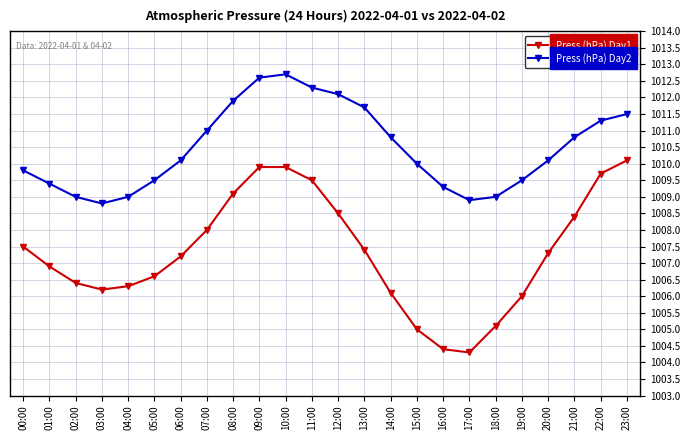

Is it true that Press (hPa) Day2 equals 1008.9 at 17:00?

True